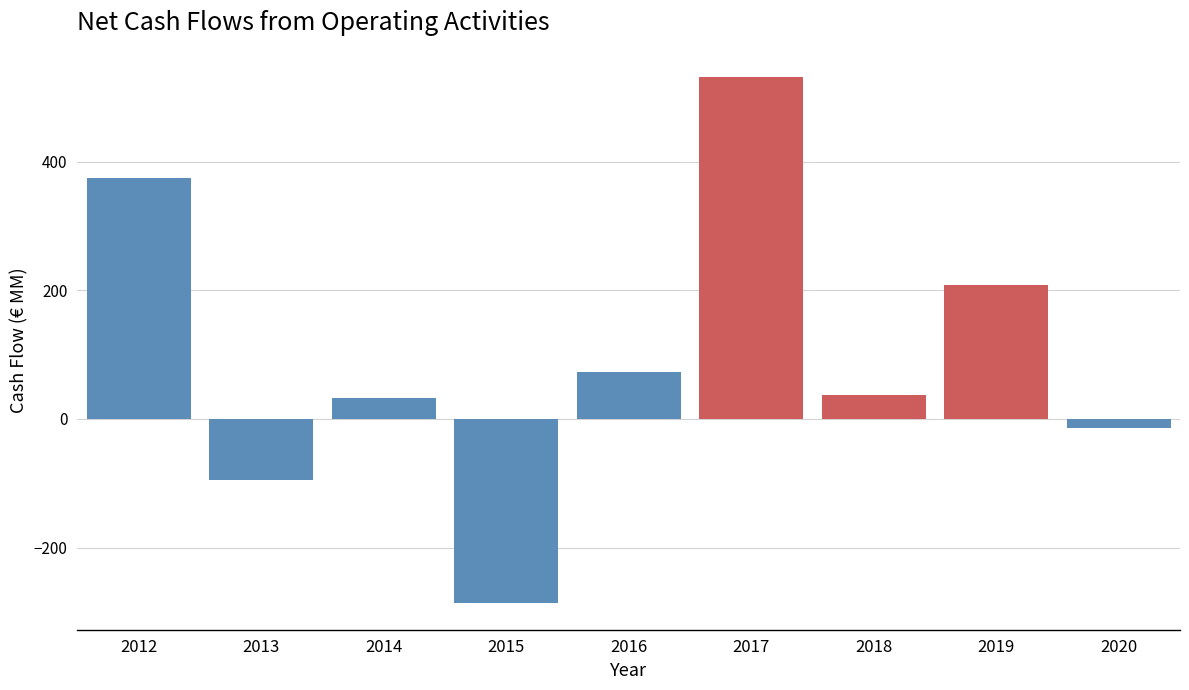

Reading right to left, transcribe all the data shown in this chart.

2020=-14	2019=209	2018=37	2017=532	2016=73	2015=-287	2014=33	2013=-95	2012=375